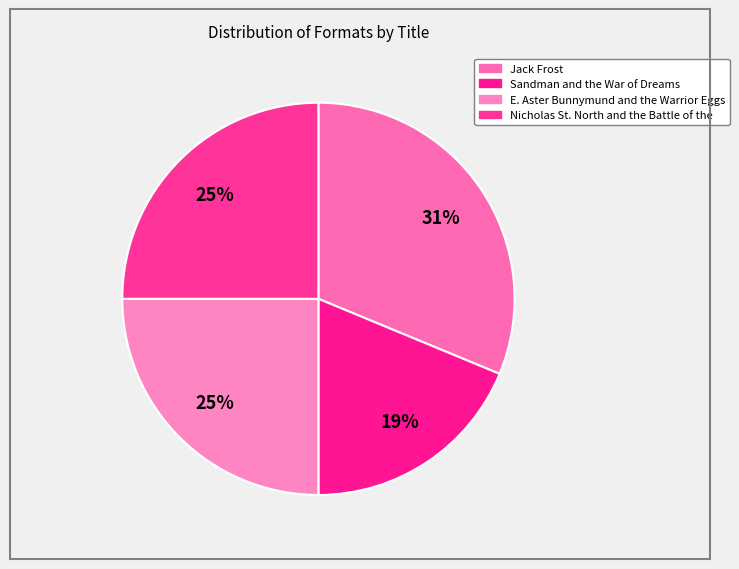

To the nearest percent, what is the difference between the largest and smallest slice percentages?

12%